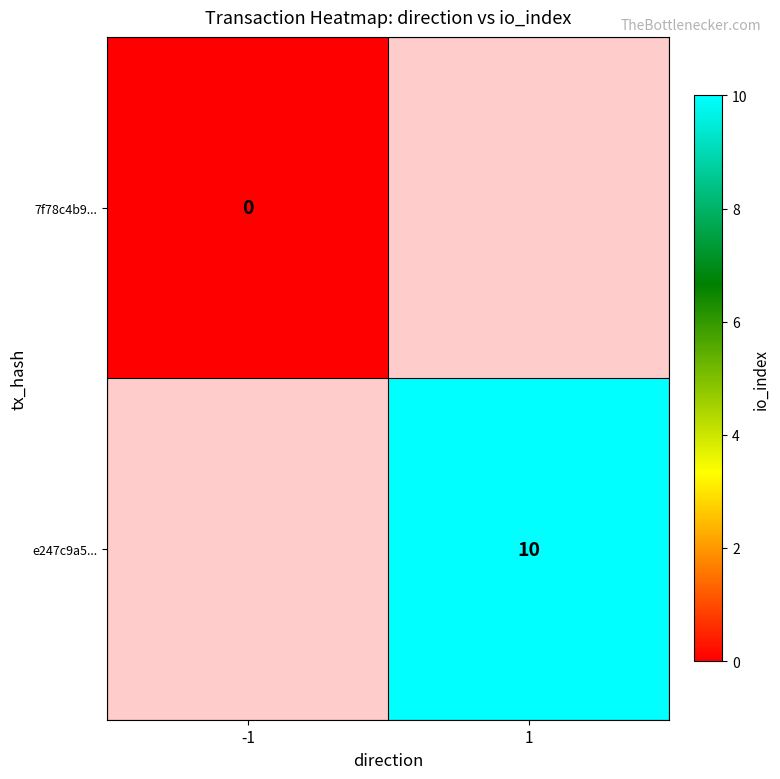

Is it true that e247c9a5... equals 6 at 1?

False